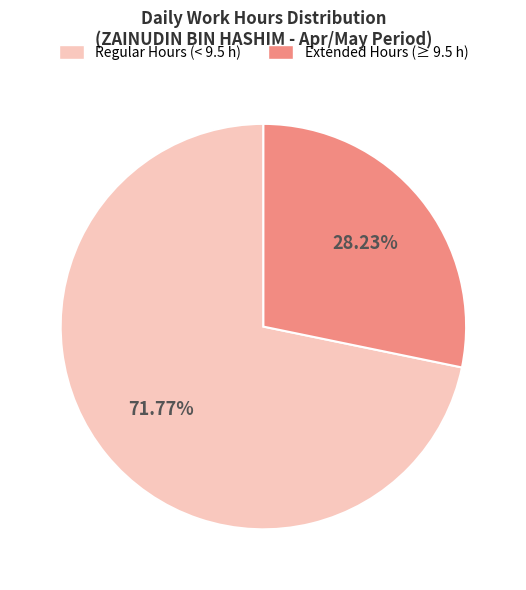

How many slices are in this pie chart?

2